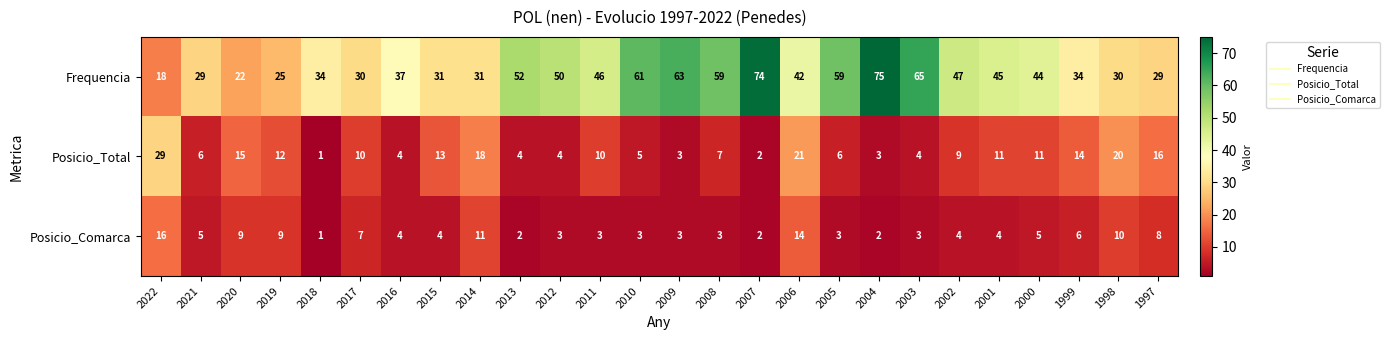

Between 2018 and 2001, which series saw the biggest shift?

Frequencia